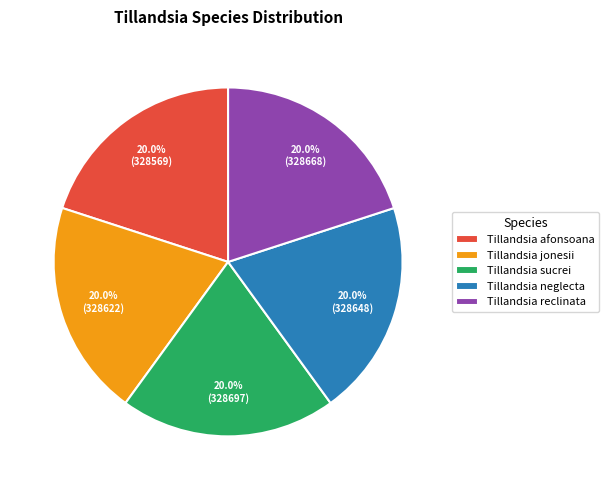

How many segments does this pie chart have?

5